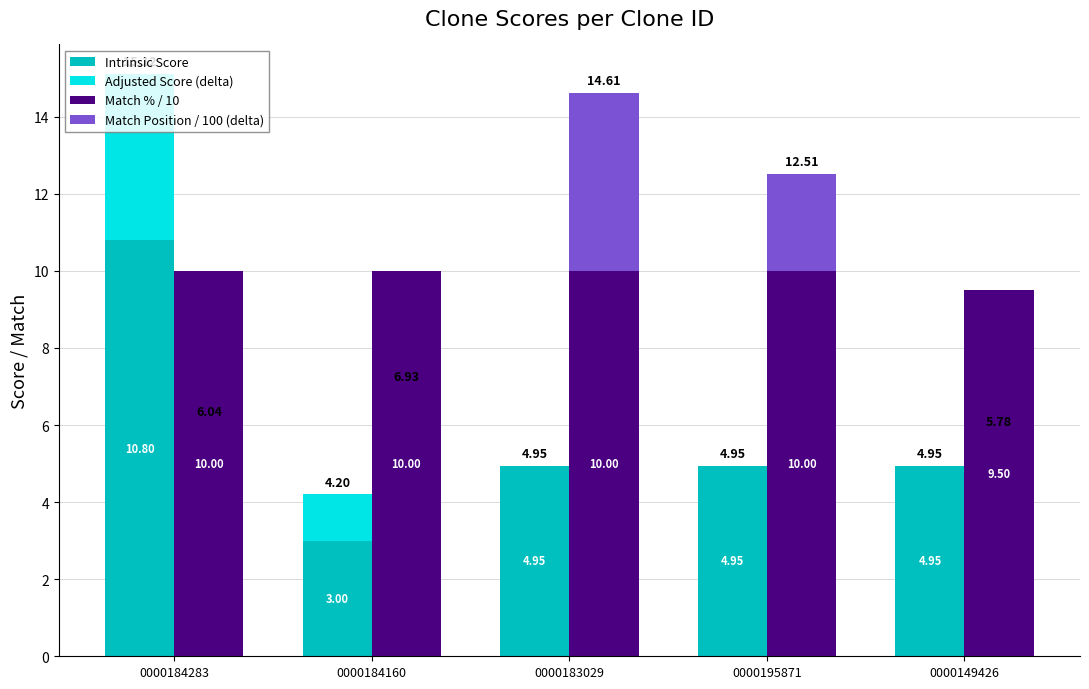

What is the total value across all series at 0000195871?

17.5